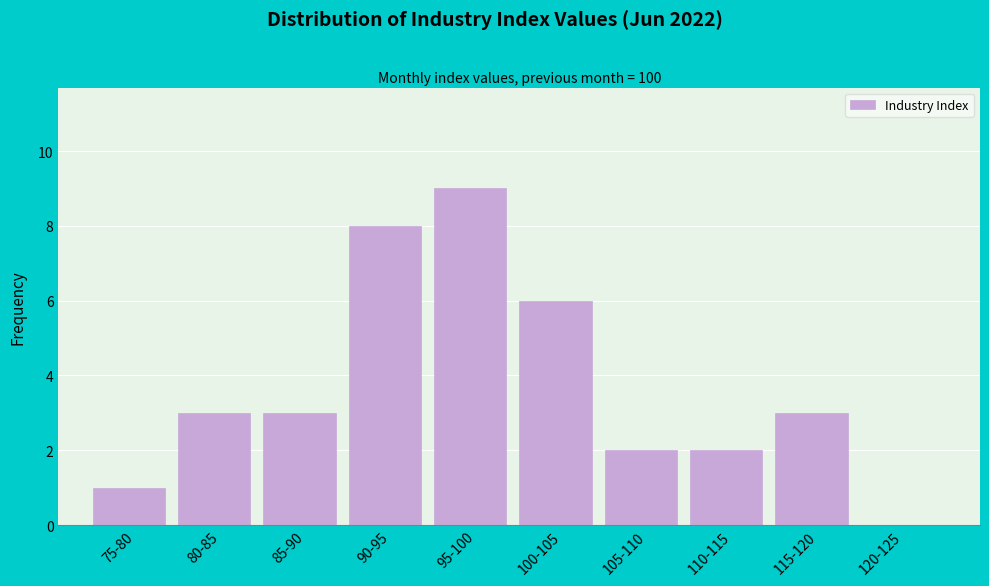

Reading left to right, extract all data points from this chart.

75-80=1	80-85=3	85-90=3	90-95=8	95-100=9	100-105=6	105-110=2	110-115=2	115-120=3	120-125=0